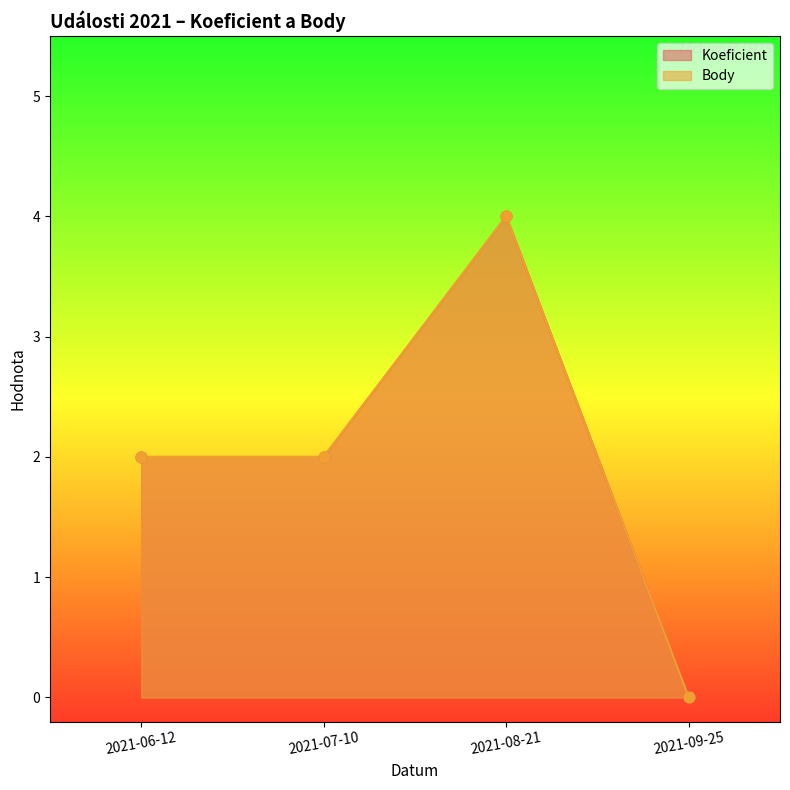

What are all the series names shown in the legend?

Koeficient, Body